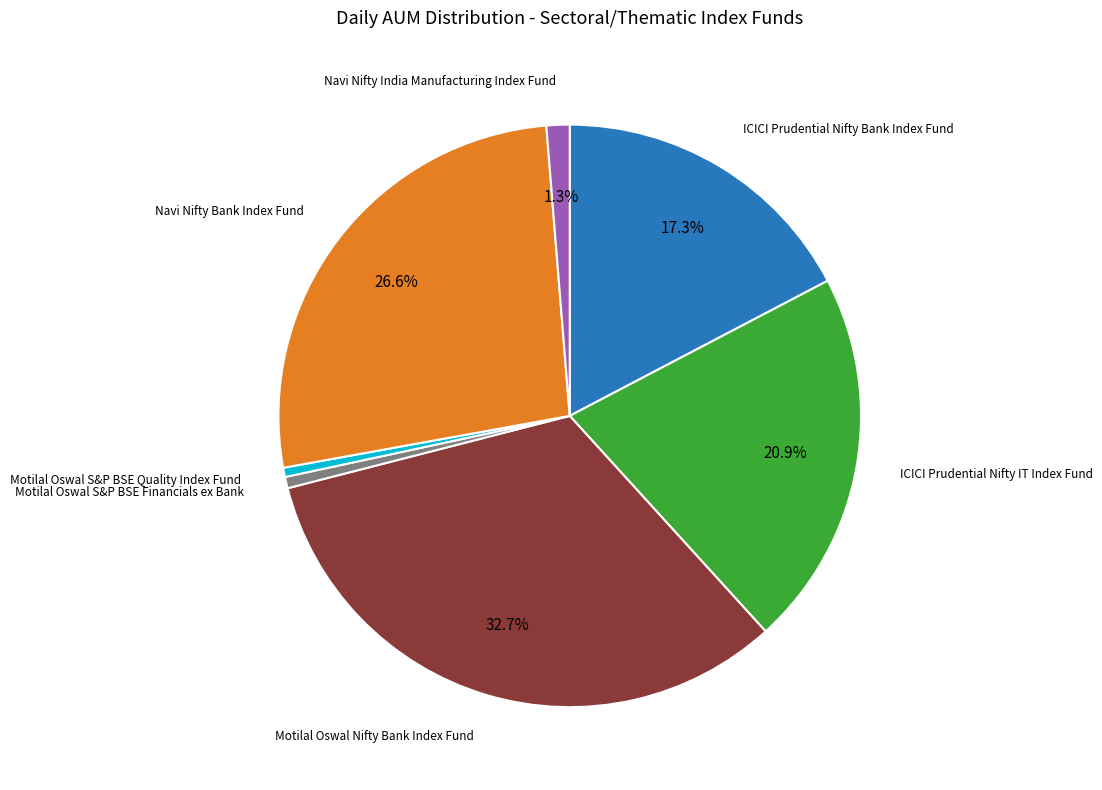

Is there any slice that represents more than half of the pie?

No